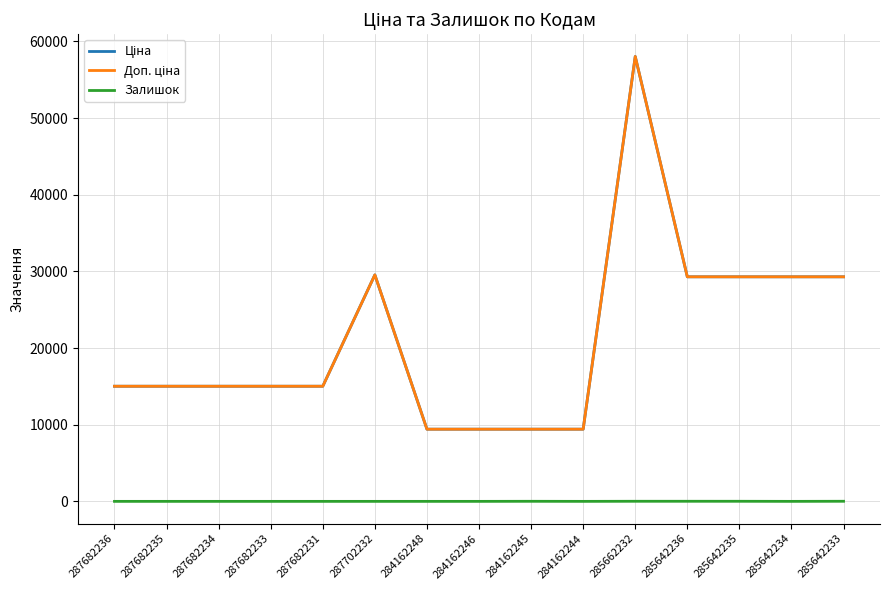

Reading left to right, list all the values displayed in this chart.

Ціна: 287682236=15019.2	287682235=15019.2	287682234=15019.2	287682233=15019.2	287682231=15019.2	287702232=29548.9	284162248=9416.9	284162246=9416.9	284162245=9416.9	284162244=9416.9	285662232=58037.0	285642236=29294.9	285642235=29294.9	285642234=29294.9	285642233=29294.9
Доп. ціна: 287682236=15019.2	287682235=15019.2	287682234=15019.2	287682233=15019.2	287682231=15019.2	287702232=29548.9	284162248=9416.9	284162246=9416.9	284162245=9416.9	284162244=9416.9	285662232=58037.0	285642236=29294.9	285642235=29294.9	285642234=29294.9	285642233=29294.9
Залишок: 287682236=0.0	287682235=0.0	287682234=0.0	287682233=0.0	287682231=0.0	287702232=0.0	284162248=0.0	284162246=0.0	284162245=9.0	284162244=0.0	285662232=12.0	285642236=12.0	285642235=11.0	285642234=0.0	285642233=13.0